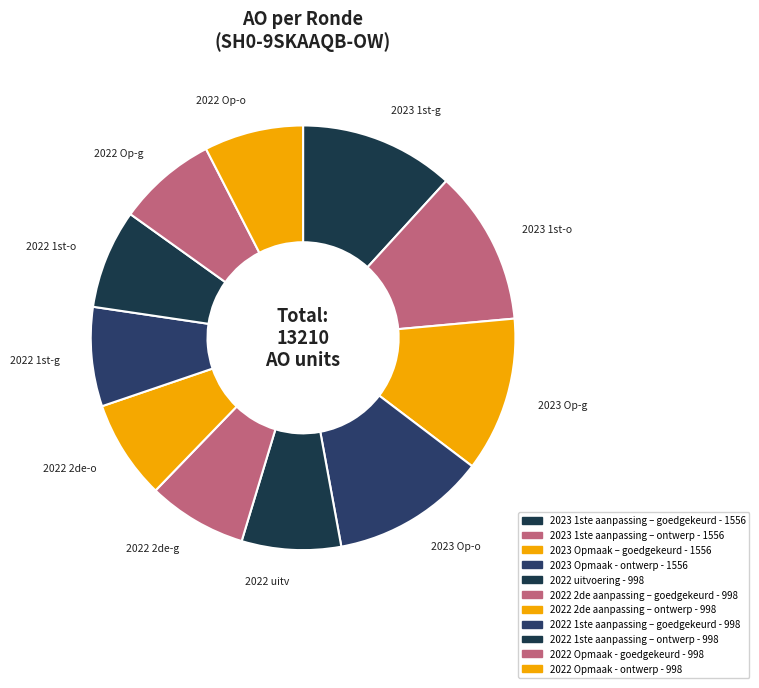

What portion of the pie excludes 2023 1ste aanpassing – ontwerp?

88.2%